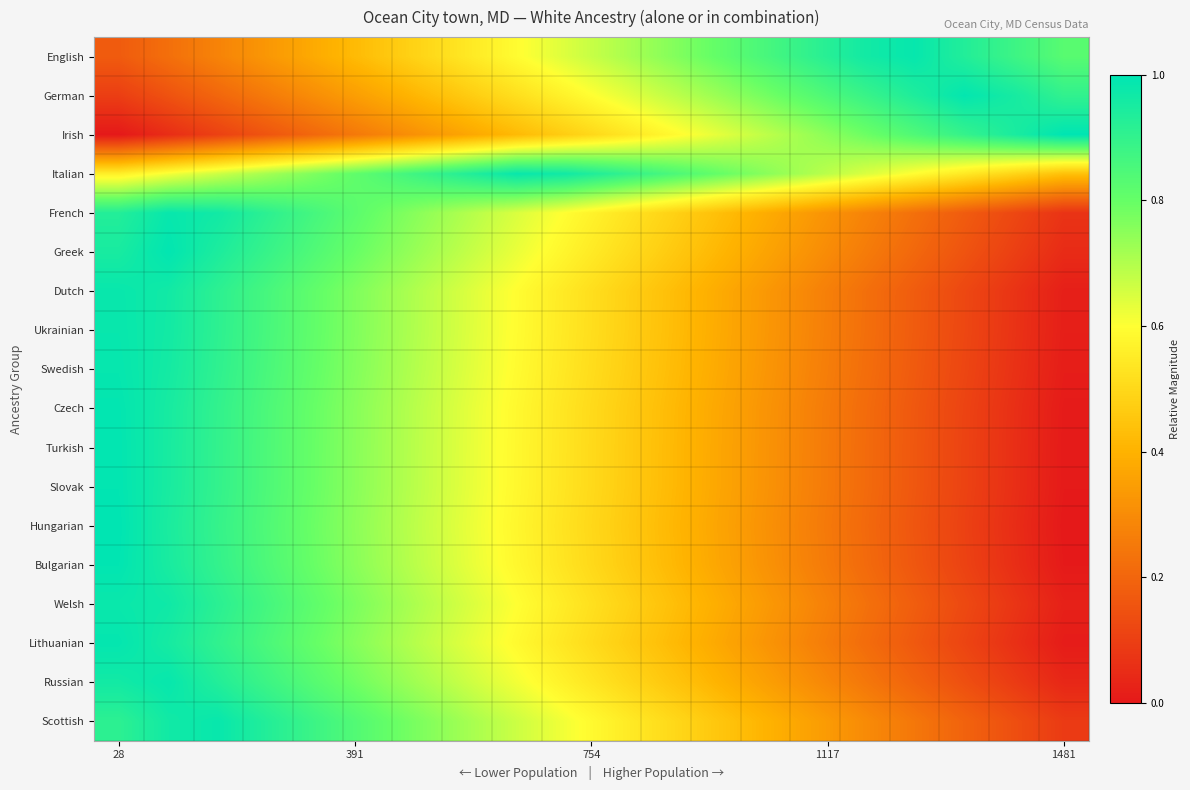

Which label corresponds to the largest value in the chart?

28